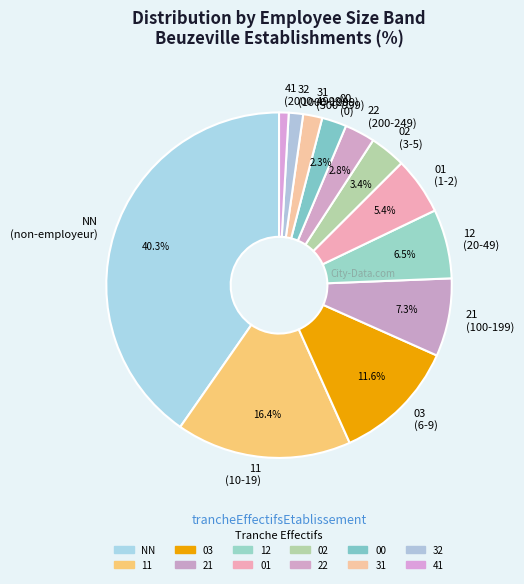

Is the sum of 22 and 01 greater than half?

No